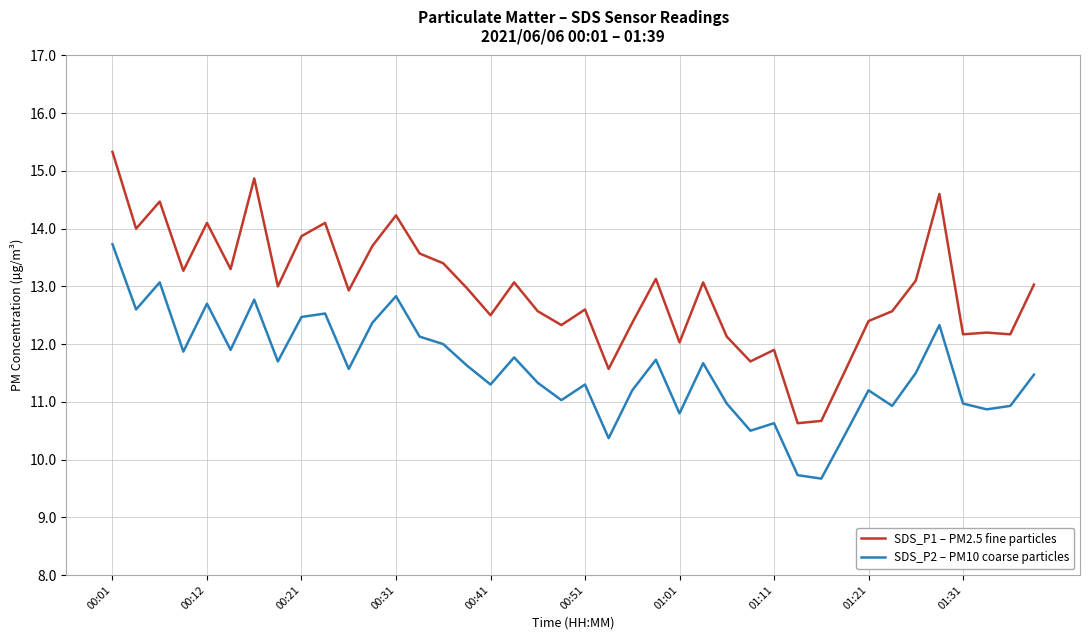

True or false: SDS_P1 – PM2.5 fine particles and SDS_P2 – PM10 coarse particles intersect in this chart.

False